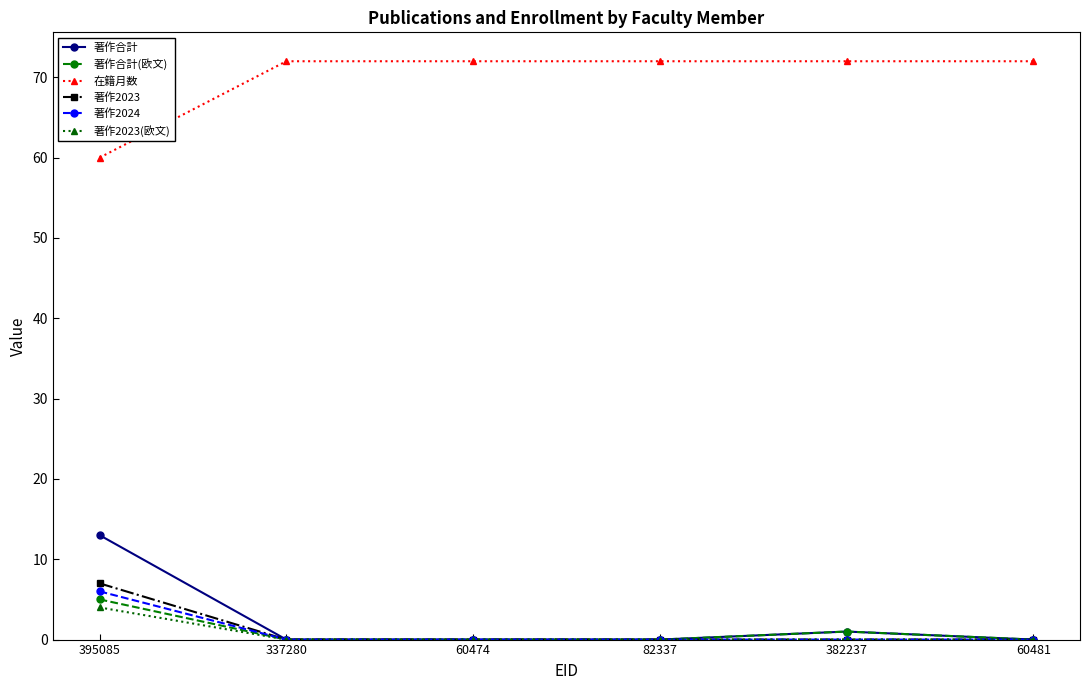

Which category has the highest value in the 著作合計 series?

395085